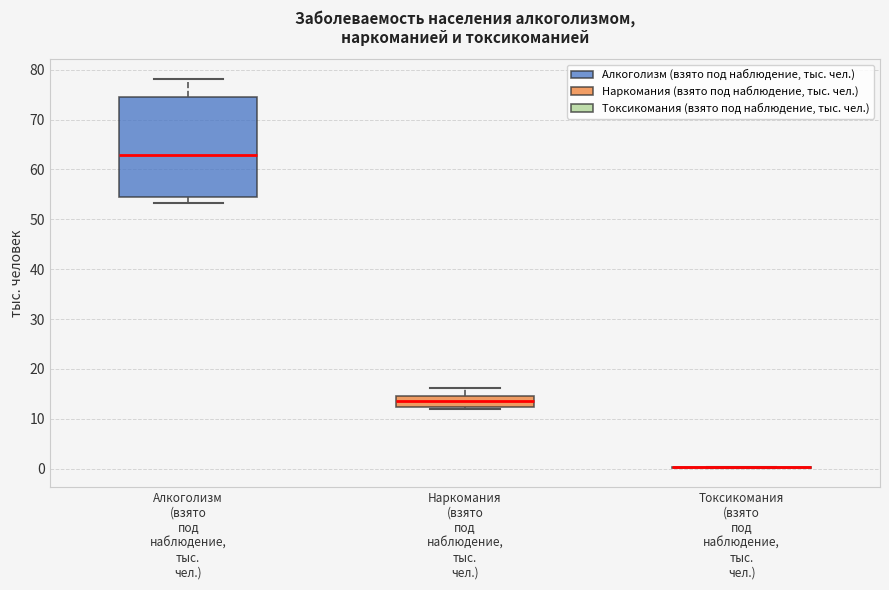

Reading left to right, read every box against the y-axis: the position of its median line, the range the box covers, and the ends of its whiskers. The values are not printed on the chart, so give them approximately, as read against the axis.

Алкоголизм (взято под наблюдение, тыс. чел.): median 63, box 54 to 75, whiskers 53 to 78
Наркомания (взято под наблюдение, тыс. чел.): median 14, box 12 to 15, whiskers 12 (just below the box's lower edge) to 16
Токсикомания (взято под наблюдение, тыс. чел.): box collapsed to a line at 0, whiskers 0 to 0